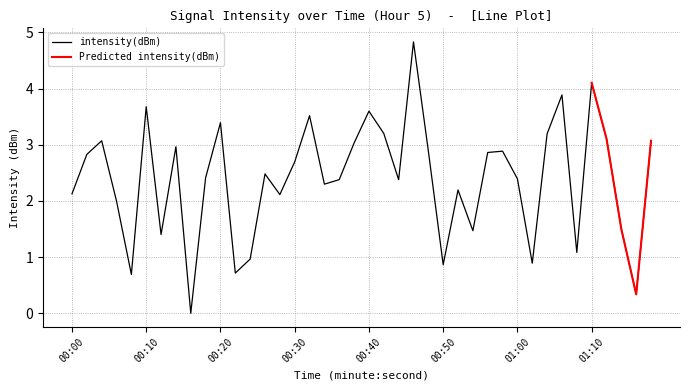

What is the highest value of the intensity(dBm) series?

4.8